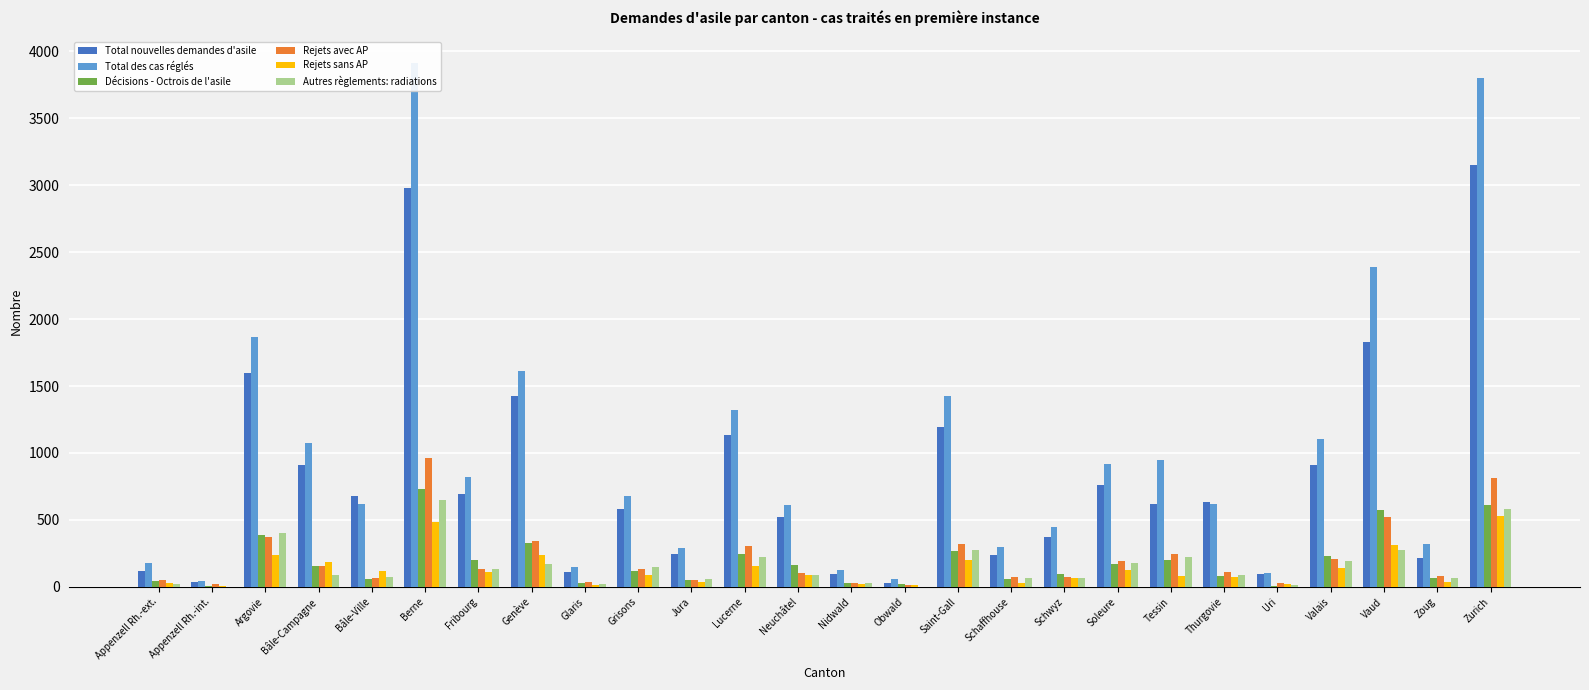

Is it true that Total des cas réglés equals 145 at Glaris?

True